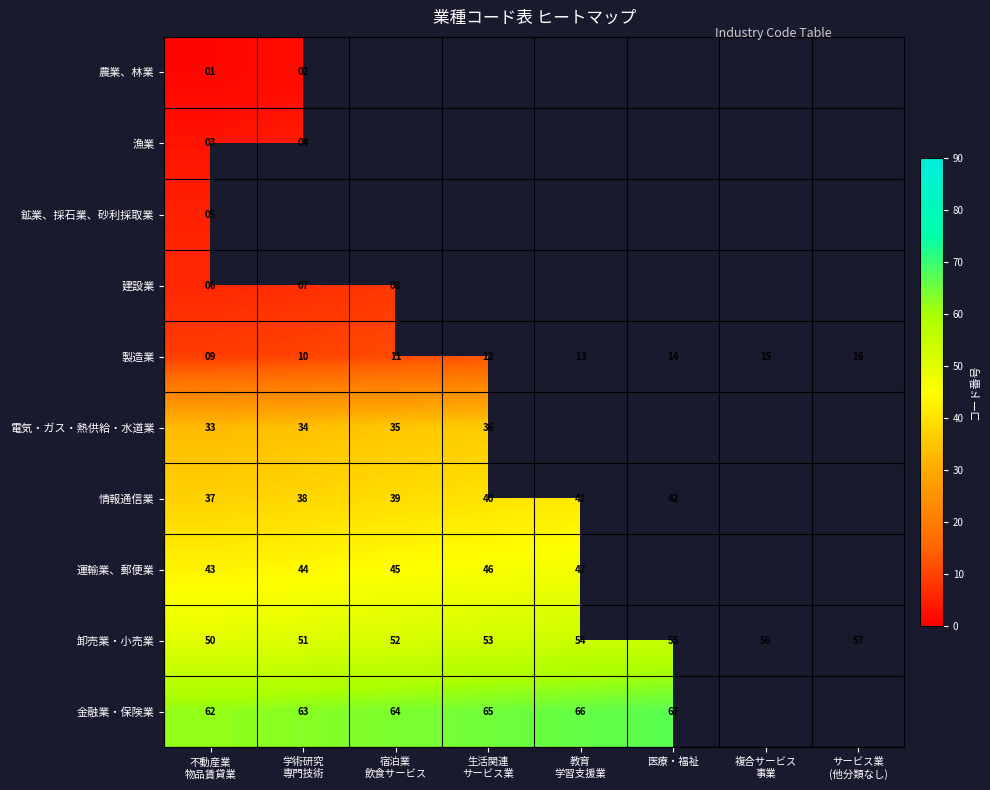

What is the difference between the maximum and minimum values in the 卸売業・小売業 series?

7.0